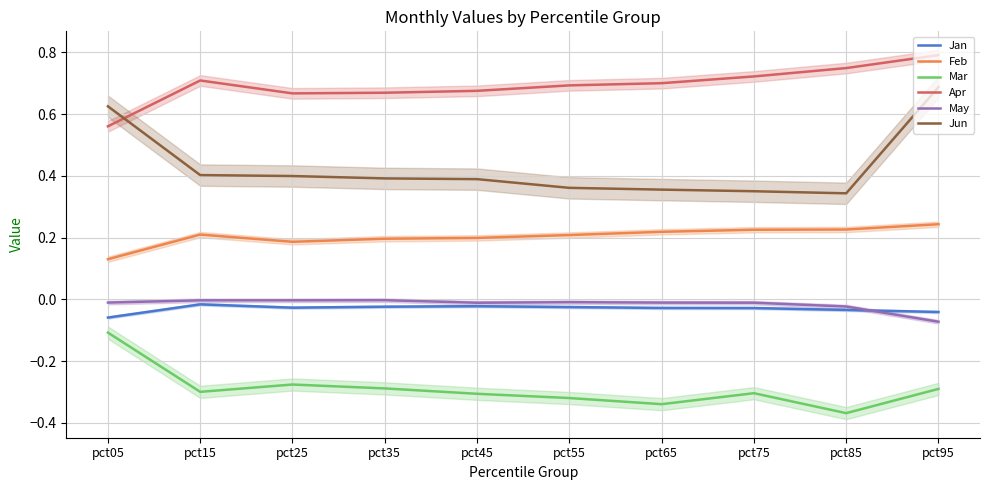

Rank the series at pct75 from lowest to highest value.

Mar, Jan, May, Feb, Jun, Apr